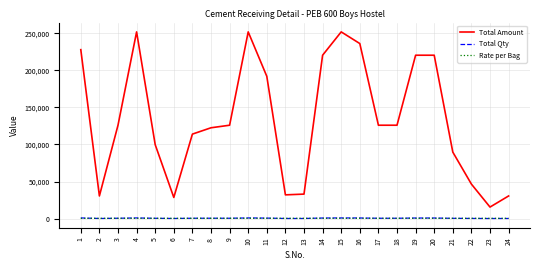

Which series has the largest total across all categories?

Total Amount